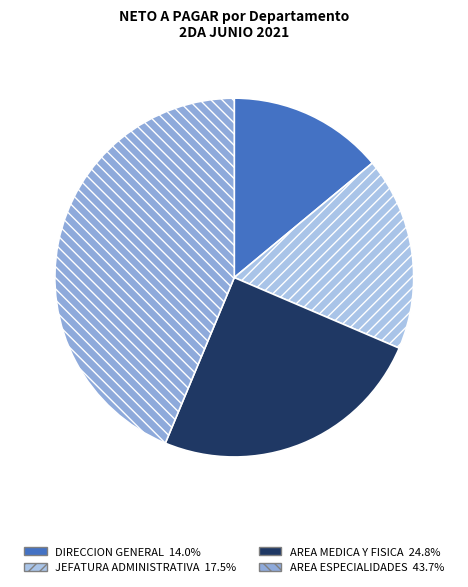

Is there any slice that represents more than half of the pie?

No